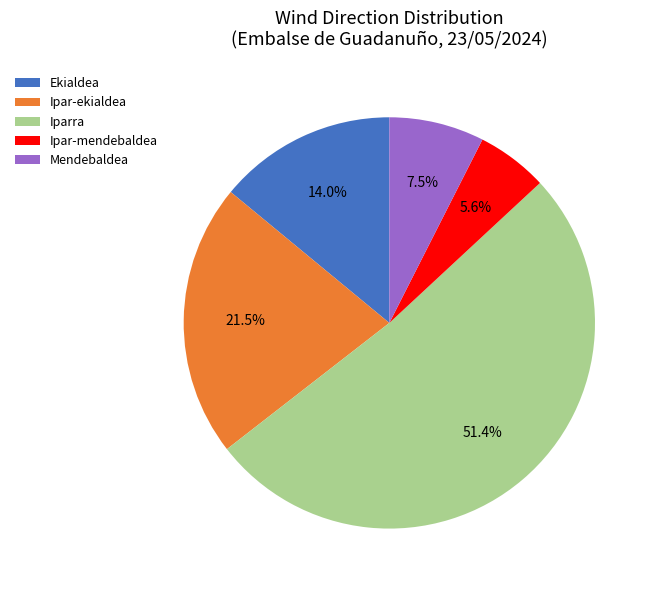

To the nearest percent, what is the difference between the largest and smallest slice percentages?

46%